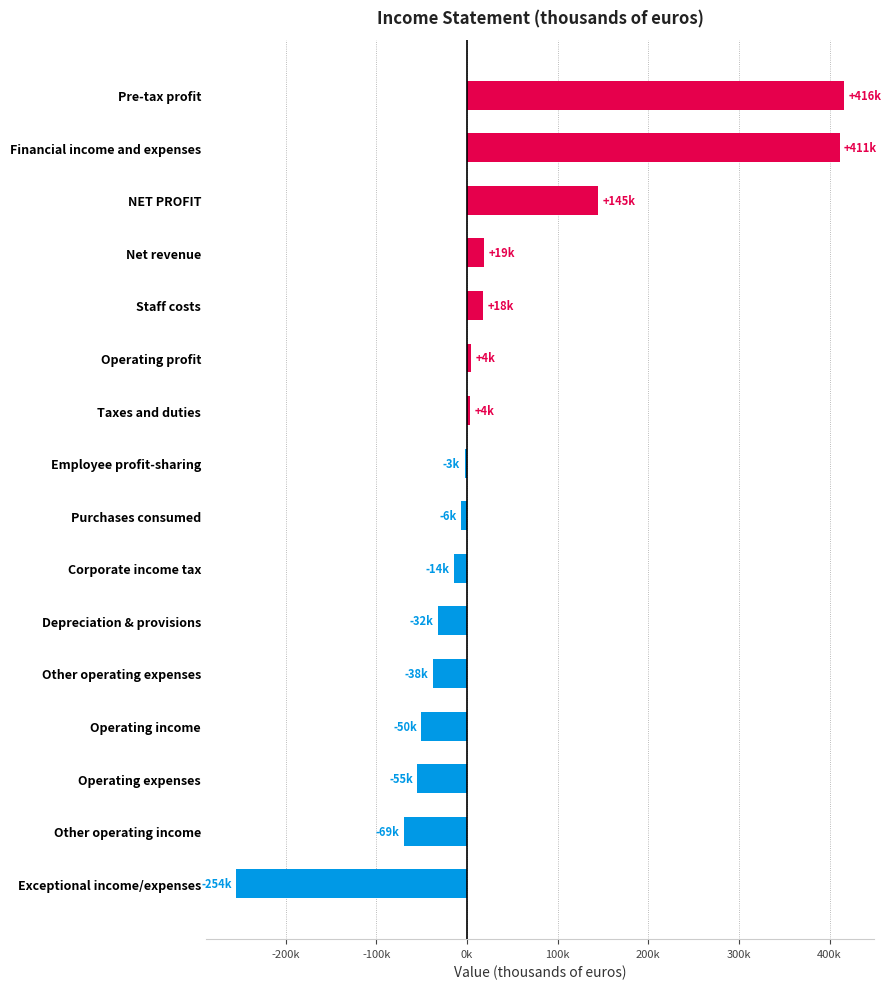

What is the average value?

30992